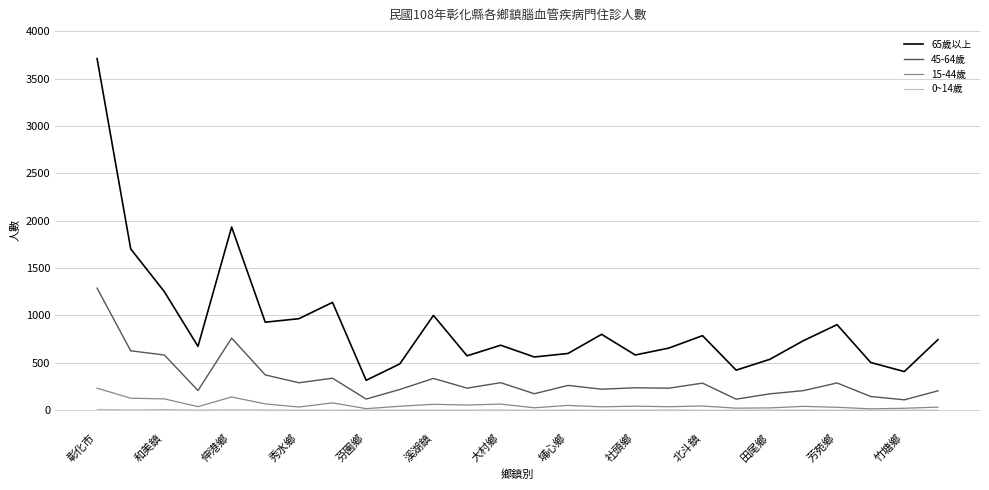

What is the average value of the 0~14歲 series?

2